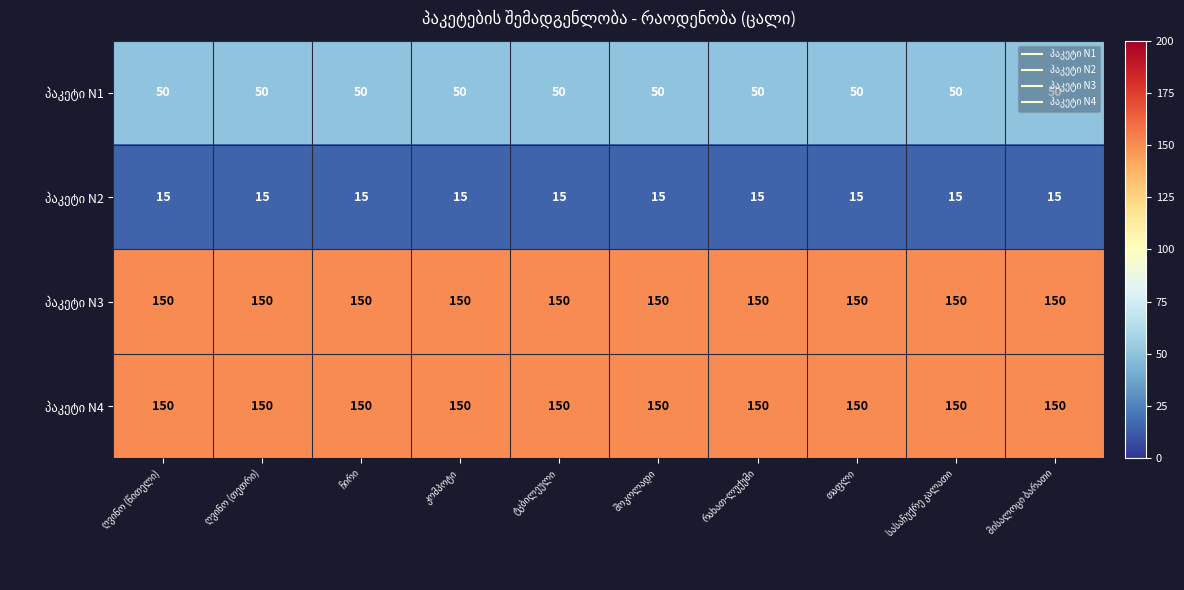

At how many categories does at least one series exceed 110?

10